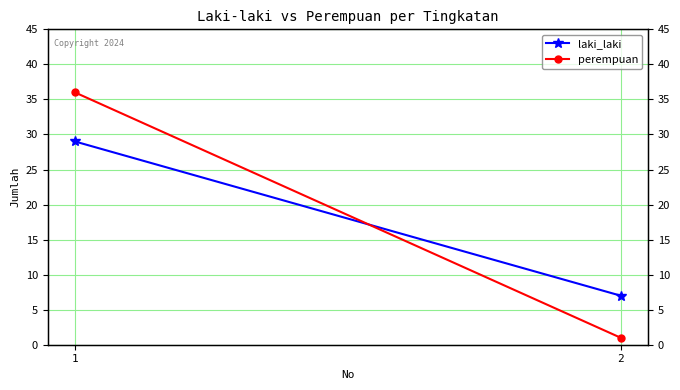

Which series changed the most between 1 and 2?

perempuan